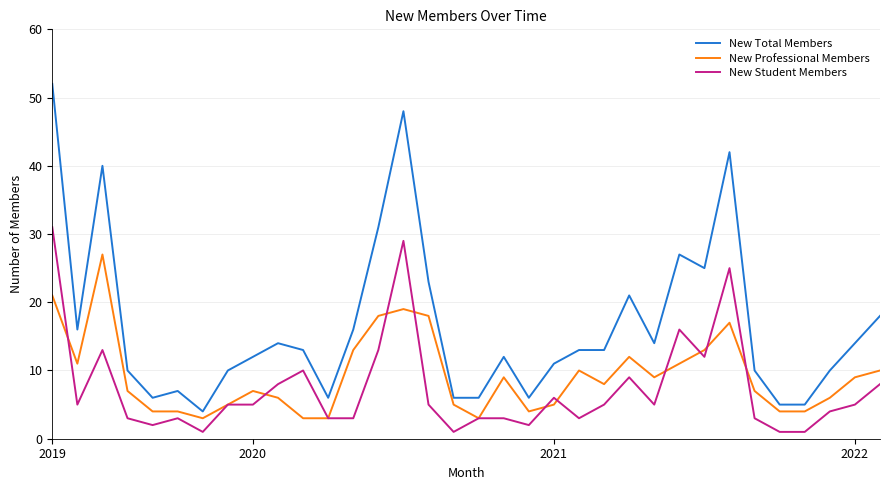

What is the maximum value for New Professional Members?

27